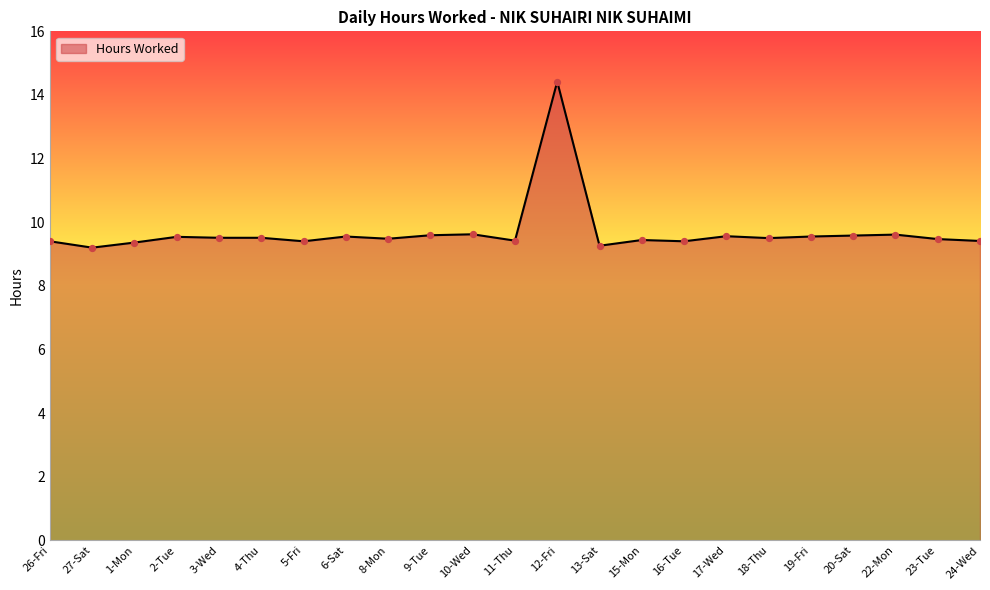

What is the ratio of the value at 12-Fri to the value at 18-Thu?

1.5